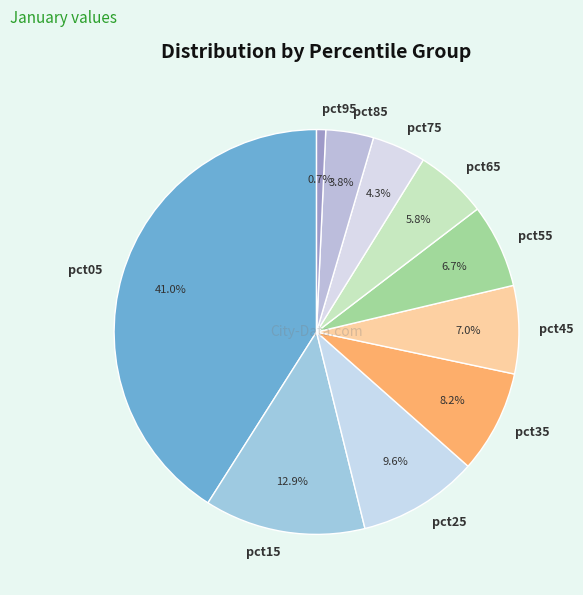

Which has a higher value, pct95 or pct85?

pct85